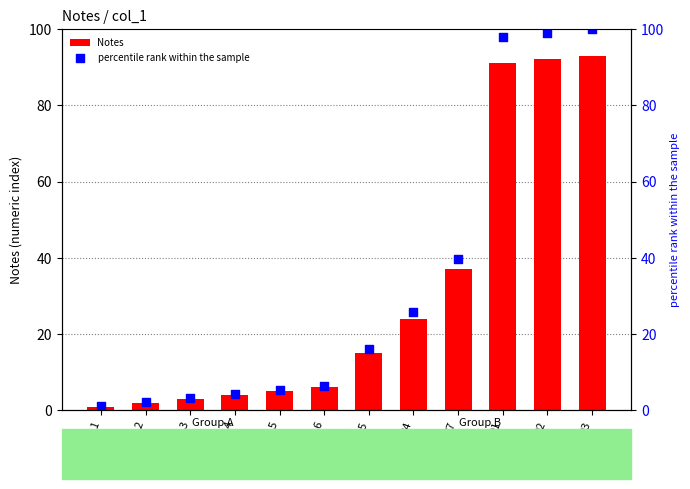

What are all the series names shown in the legend?

Notes, percentile rank within the sample